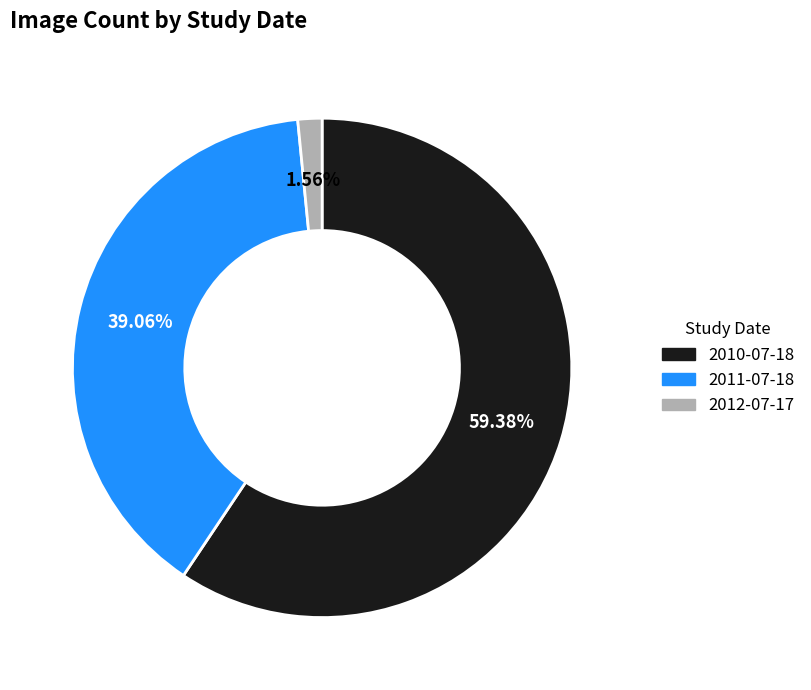

To the nearest percent, what is the average slice percentage?

33%